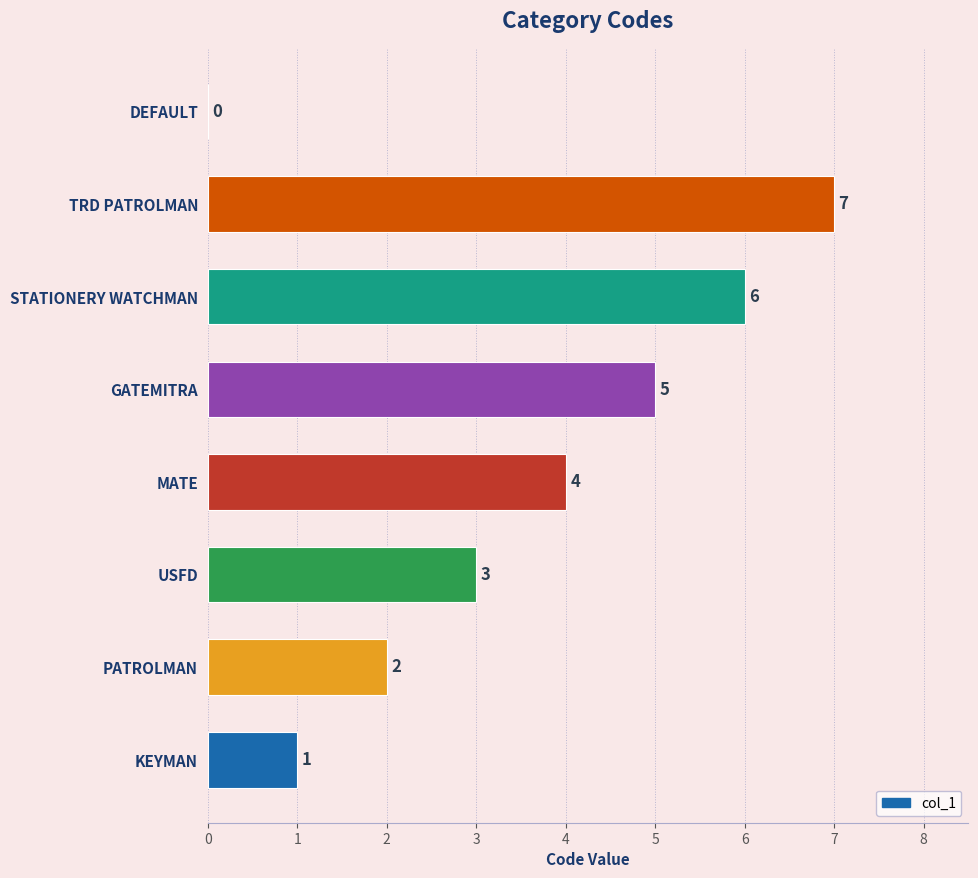

Which category has the highest value across all series?

TRD PATROLMAN